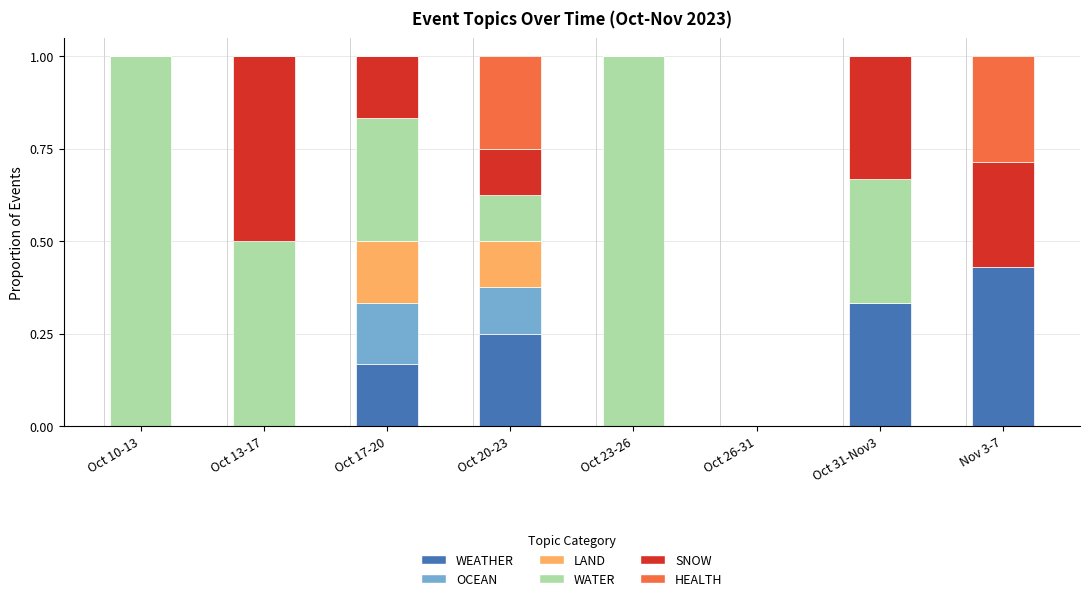

What is the sum of all WEATHER values?

1.2